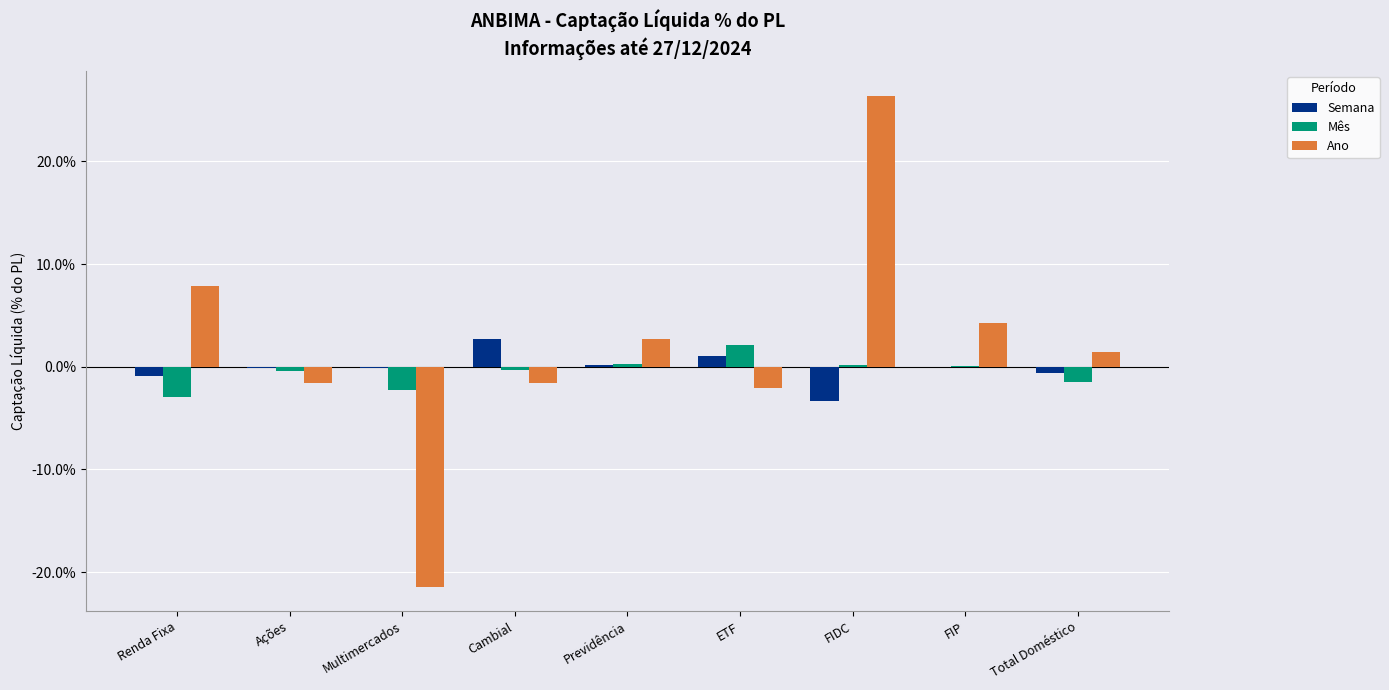

Does the chart contain stacked bars?

No